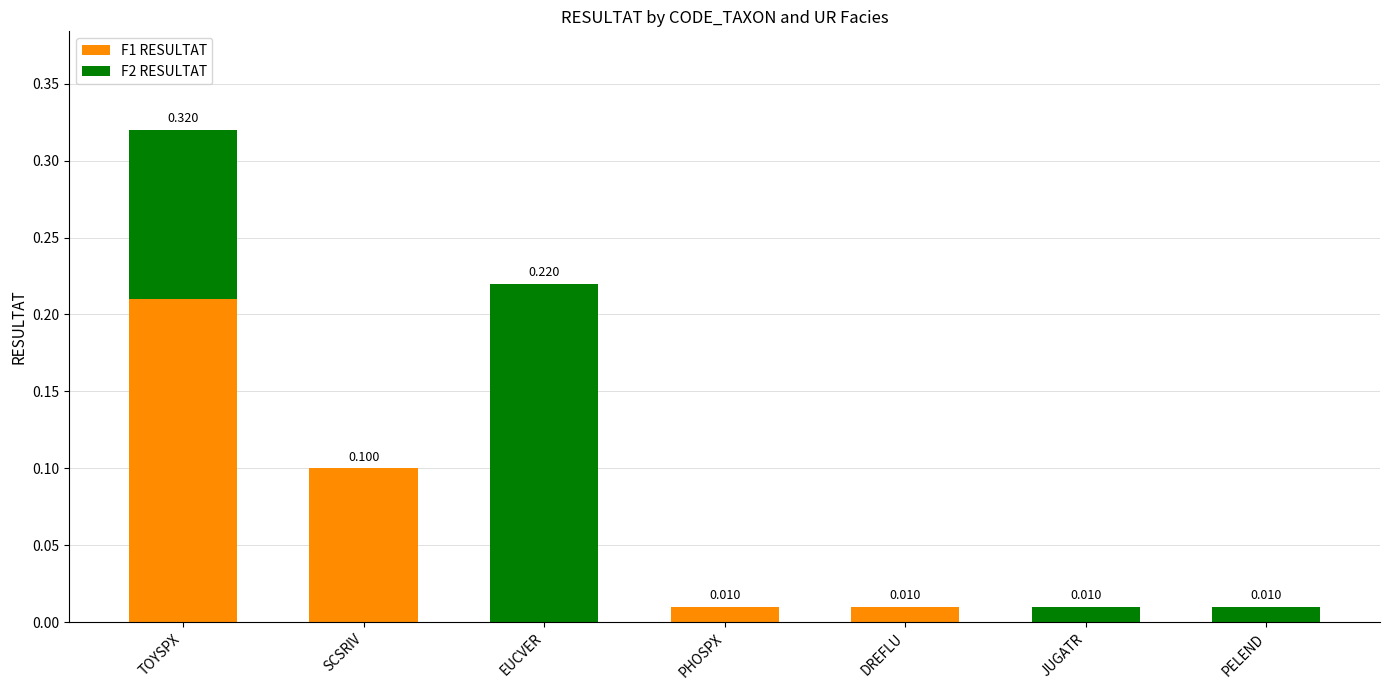

How many values in F1 RESULTAT are above zero?

4